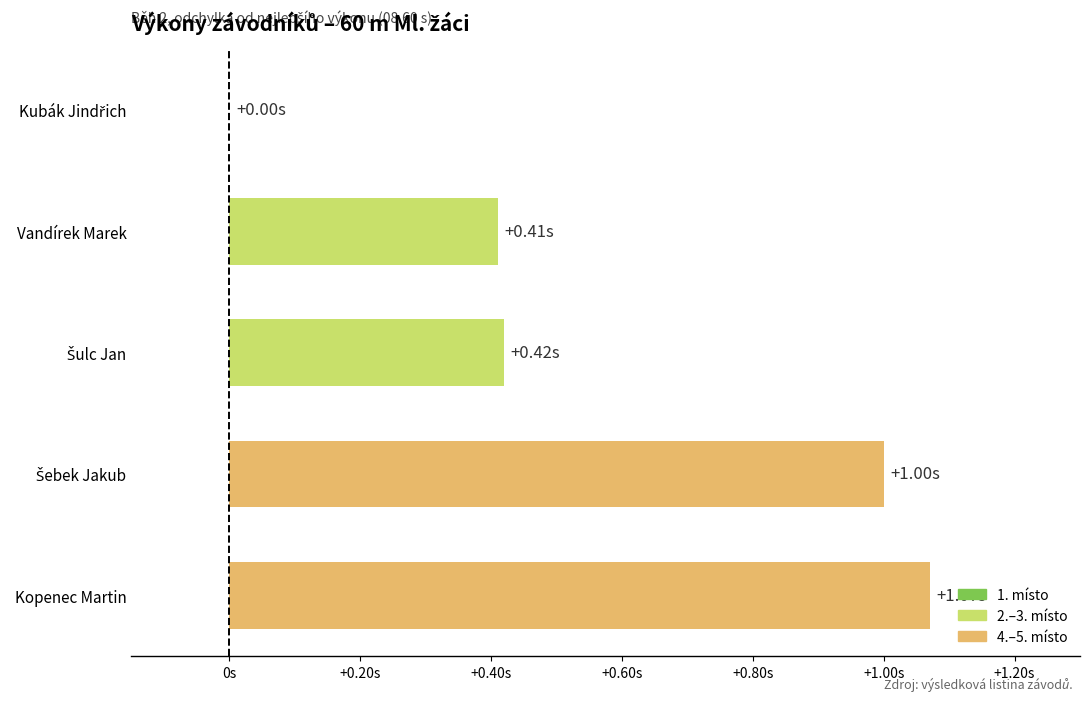

What is the difference between the maximum and minimum values?

1.1